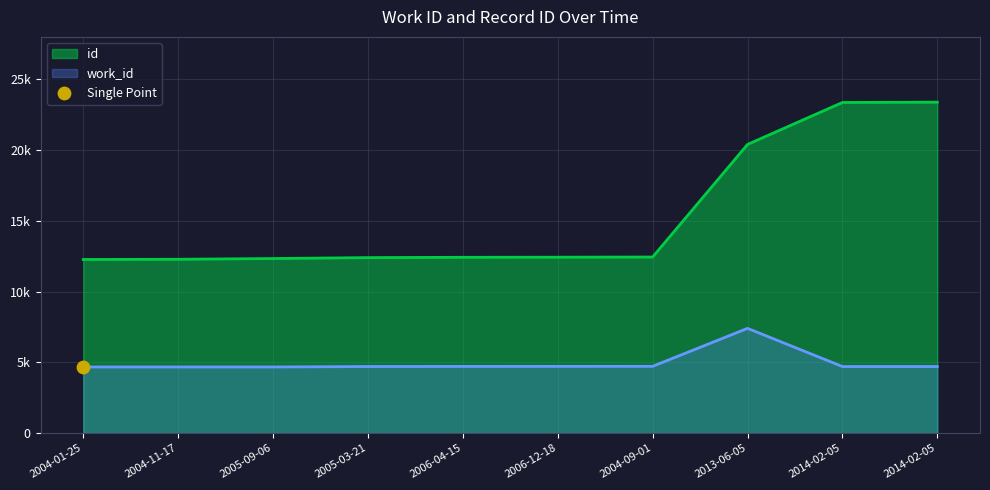

At which category is the sum across all series the highest?

2014-02-05